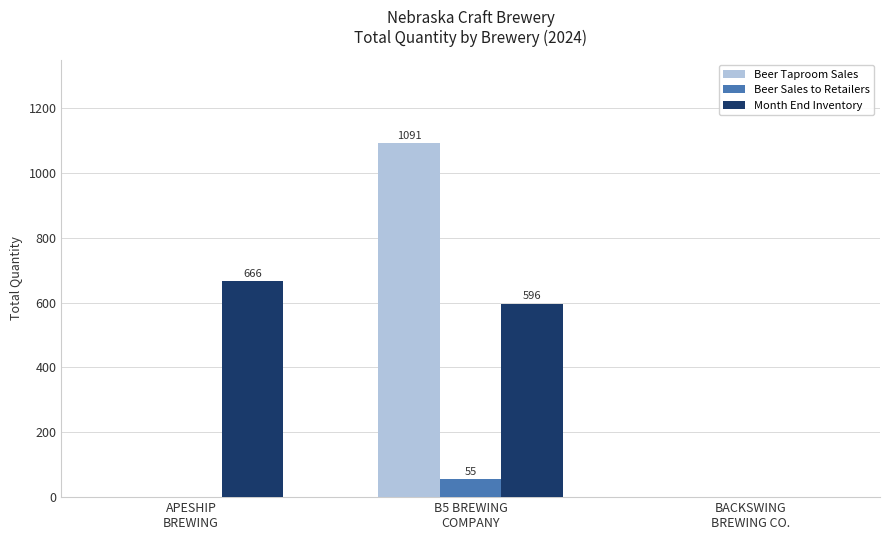

The Month End Inventory series shows -232 at BACKSWING
BREWING CO.. True or false?

False